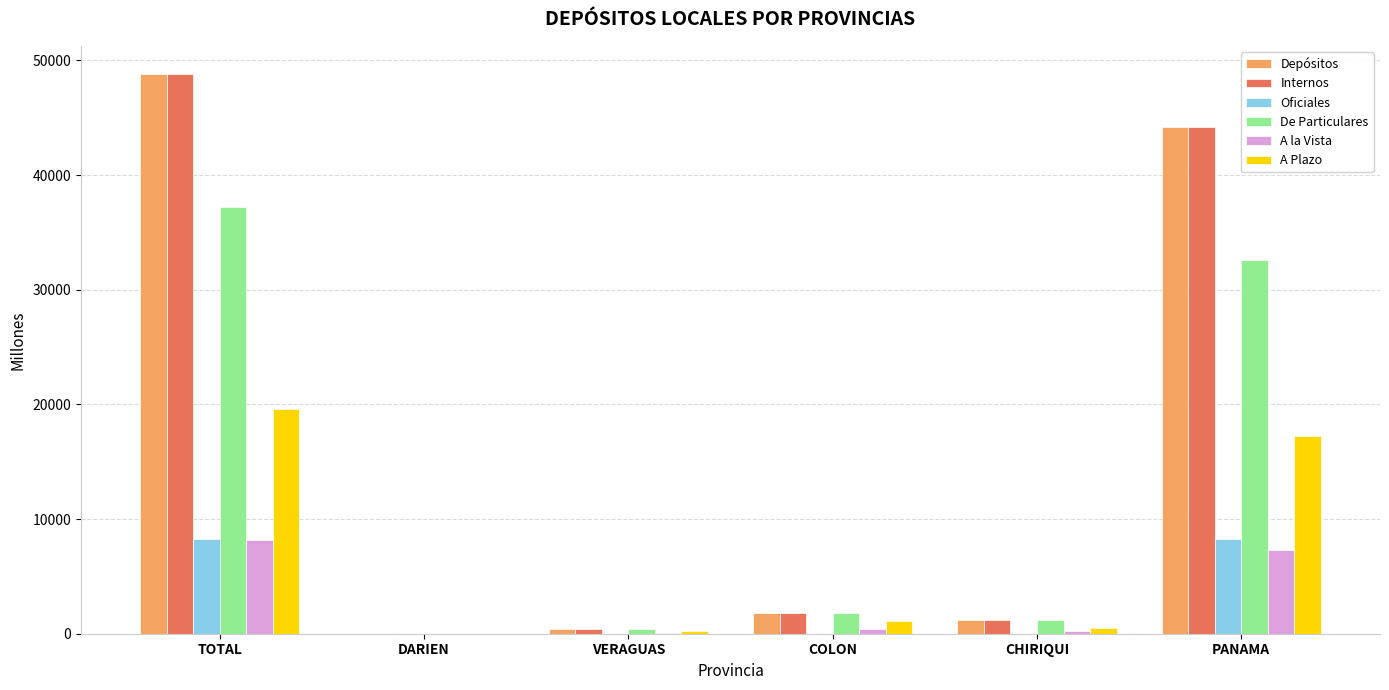

At which category is the sum across all series the highest?

TOTAL